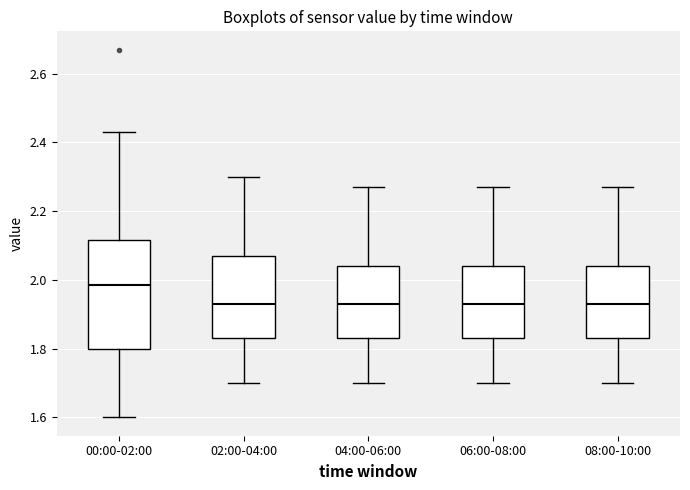

Where does the median line of the box for 06:00-08:00 sit on the y-axis? The values are not printed on the chart, so give them approximately, as read against the axis.

1.94